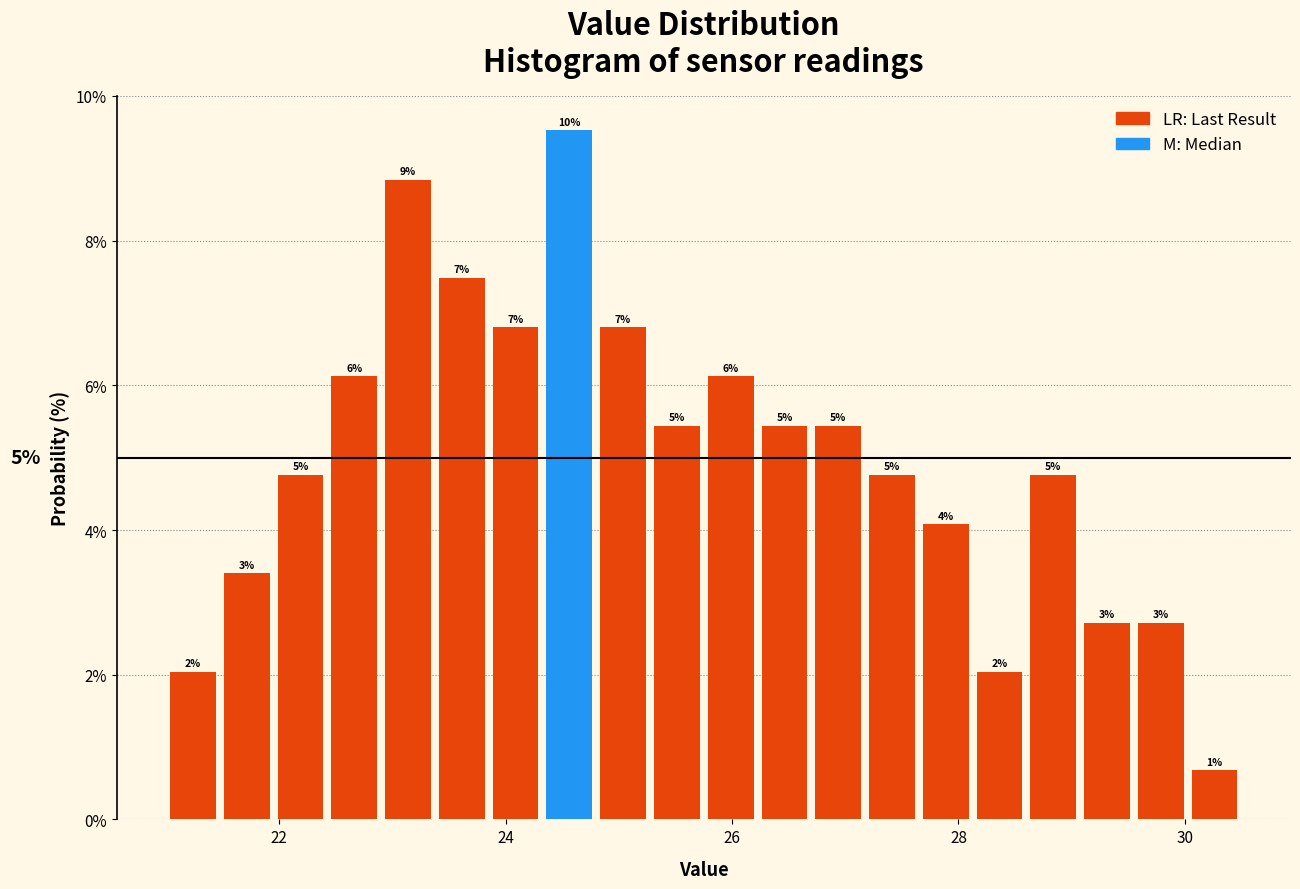

Read against the x-axis, roughly where is the centre of the tallest bar?

24.6